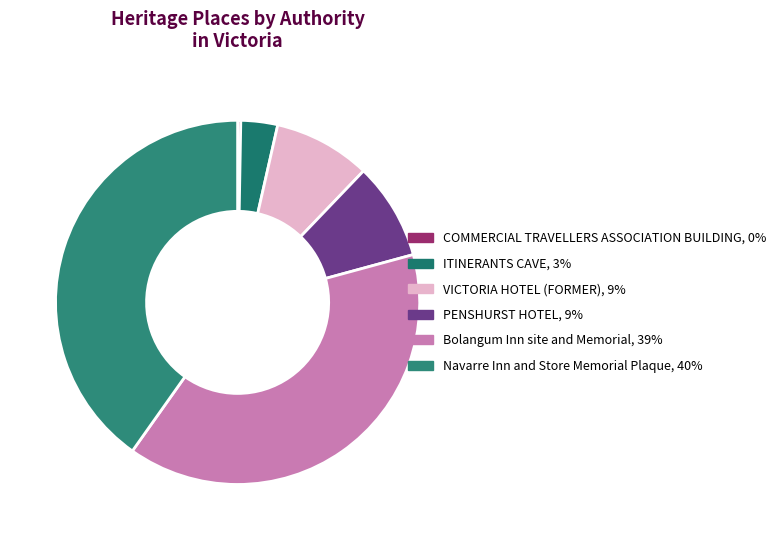

Which slice is the smallest?

COMMERCIAL TRAVELLERS
ASSOCIATION BUILDING